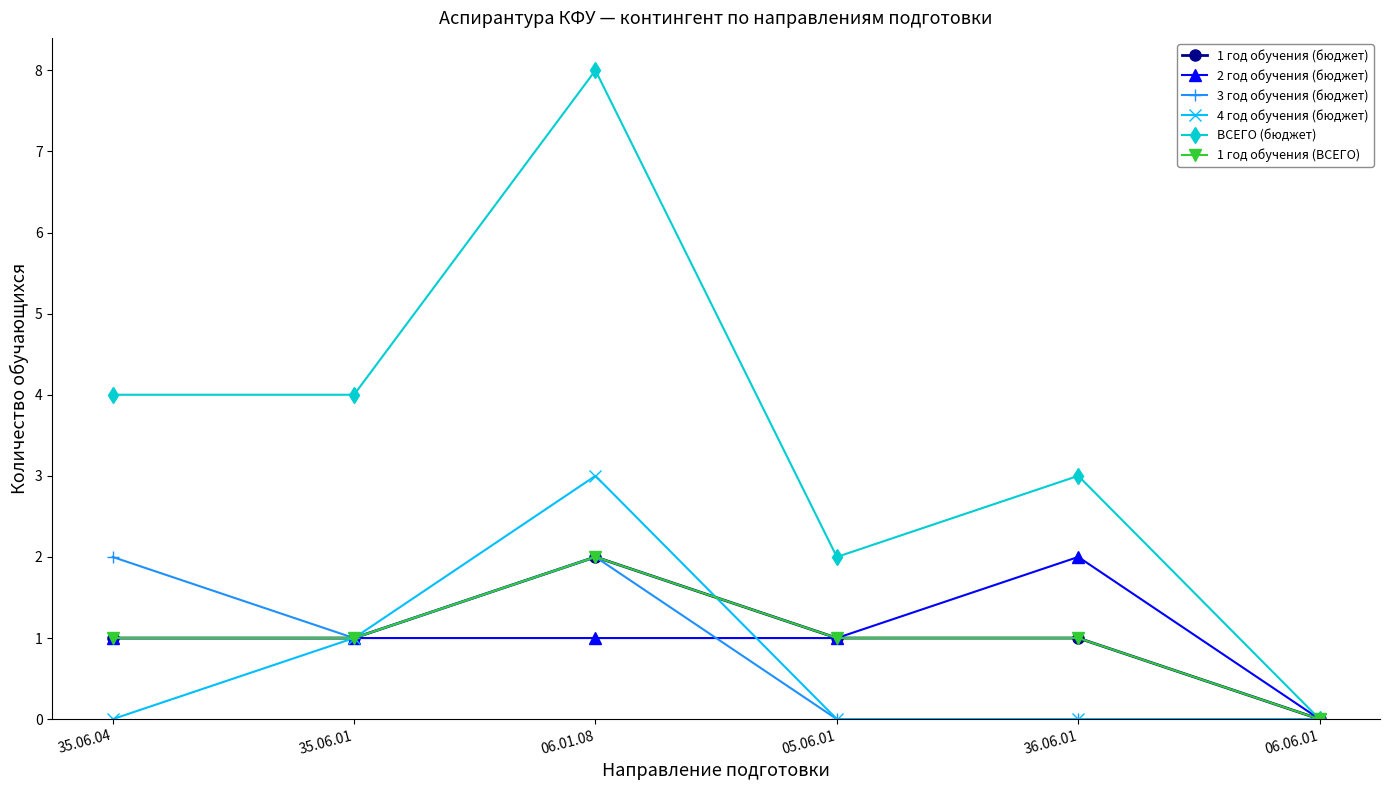

After their last crossing, which series has the higher values: 4 год обучения (бюджет) or 1 год обучения (бюджет)?

1 год обучения (бюджет)